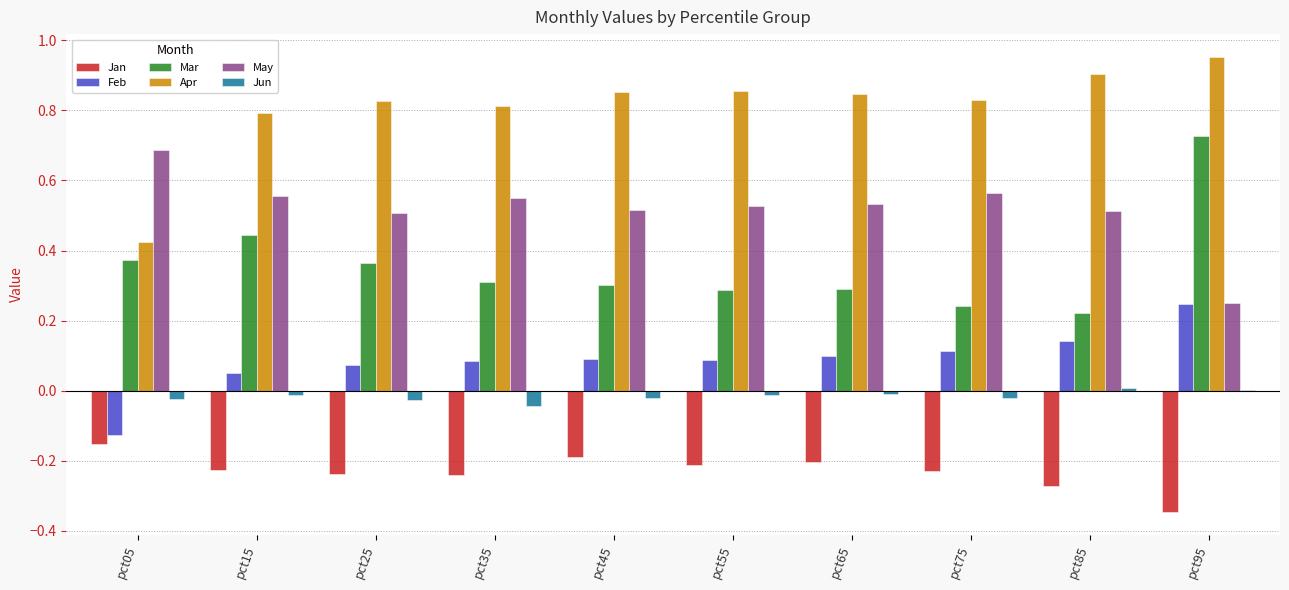

Where is May nearest to the value 0?

pct95